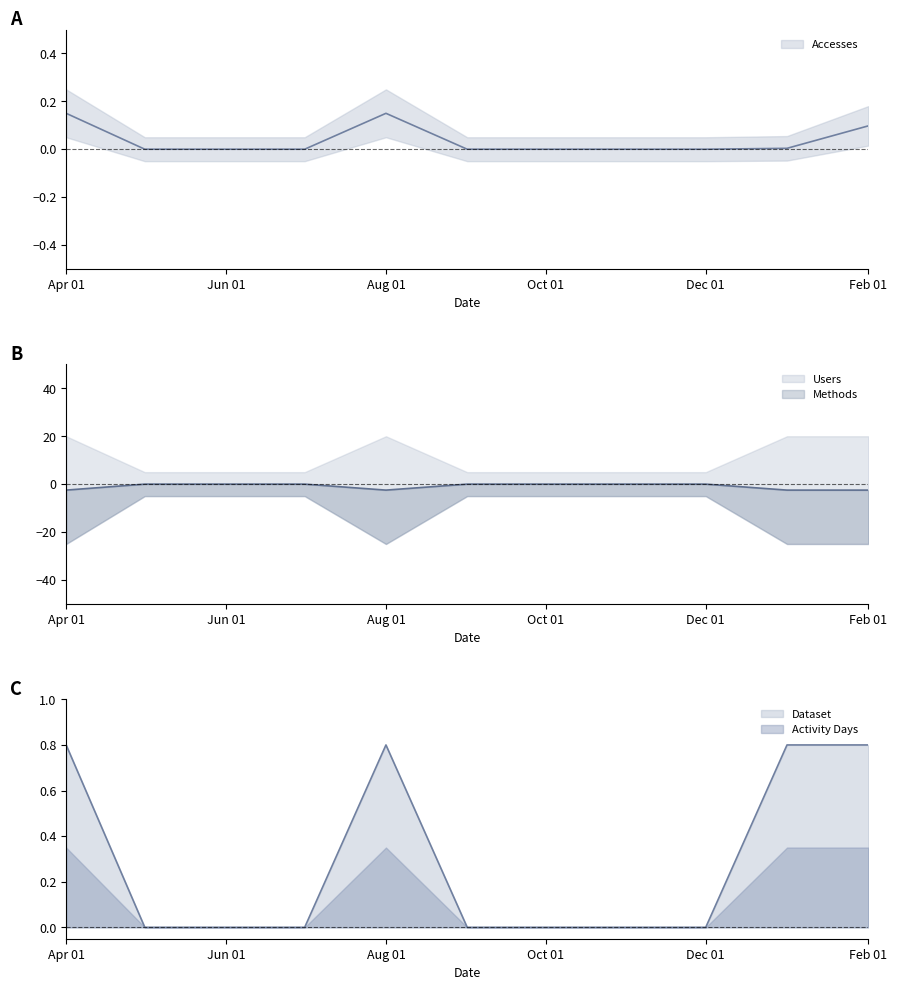

True or false: Methods and Accesses cross at least once.

False